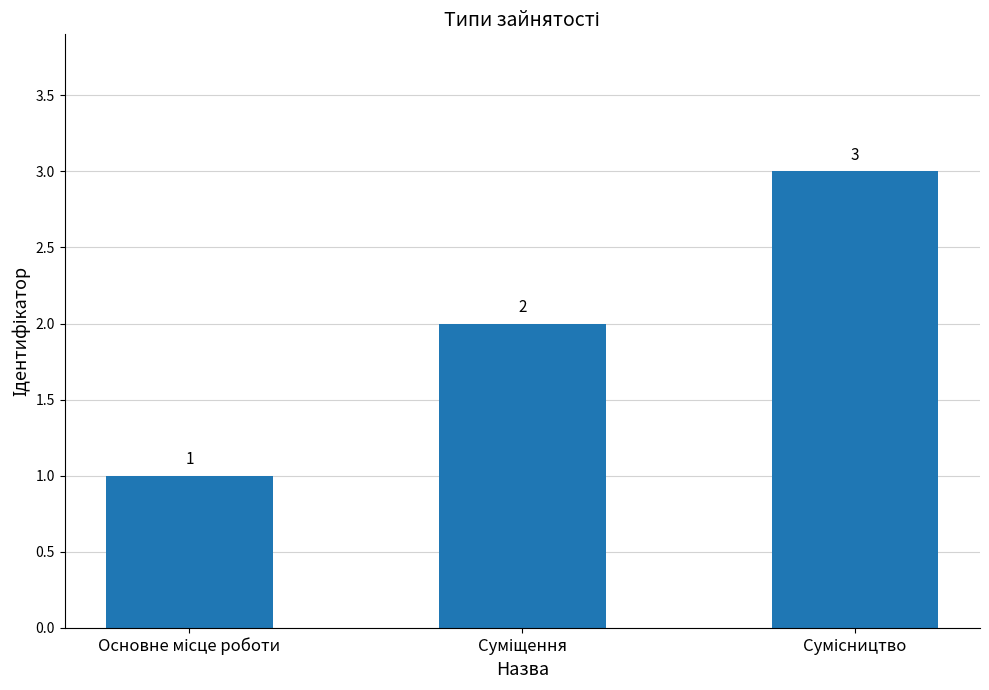

How many categories are shown in the chart?

3